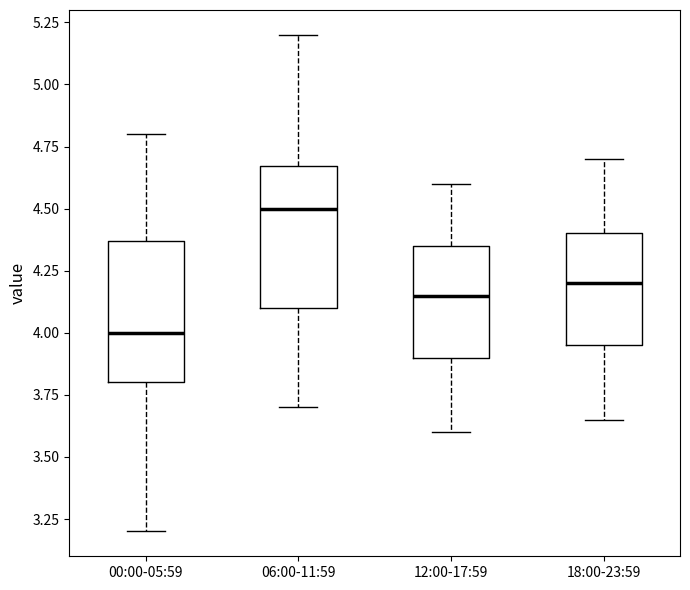

Reading left to right, transcribe this box plot: for each box, give where its median line is, the range the box spans, and where its two whiskers end, as read against the y-axis. The values are not printed on the chart, so give them approximately, as read against the axis.

00:00-05:59: median 4.00, box 3.80 to 4.35, whiskers 3.20 to 4.80
06:00-11:59: median 4.50, box 4.10 to 4.65, whiskers 3.70 to 5.20
12:00-17:59: median 4.15, box 3.90 to 4.35, whiskers 3.60 to 4.60
18:00-23:59: median 4.20, box 3.95 to 4.40, whiskers 3.65 to 4.70